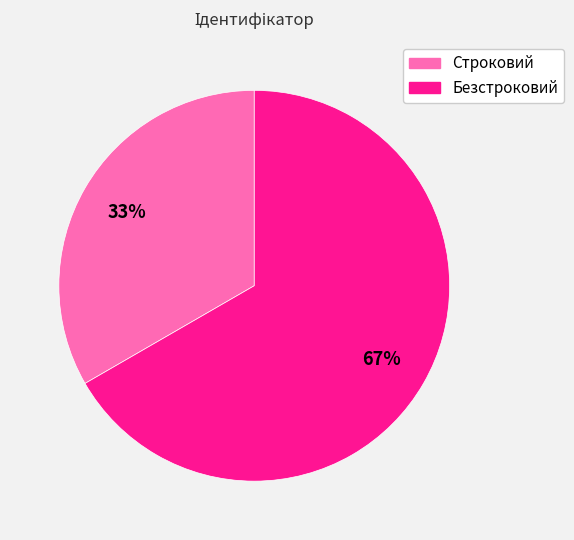

Between Строковий and Безстроковий, which is larger?

Безстроковий